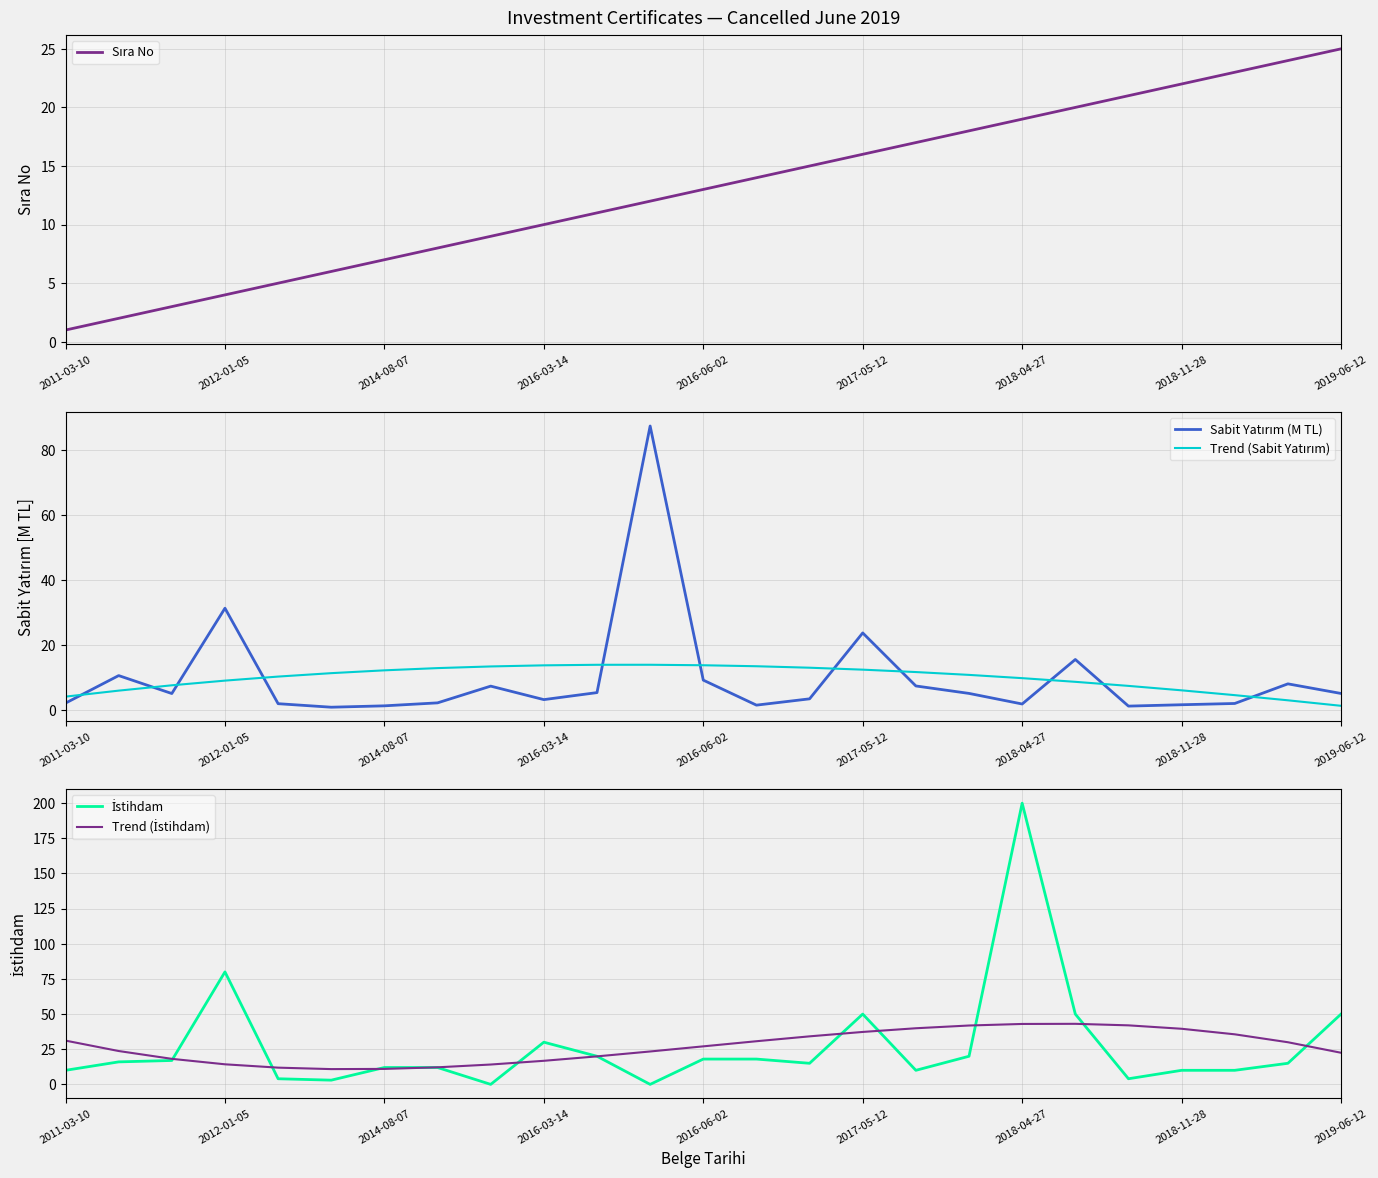

Is this an area chart (filled region under the line)?

No